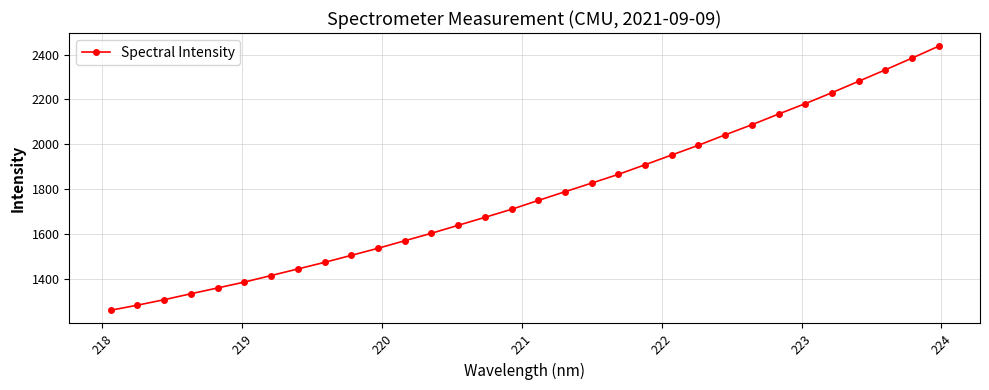

True or false: the data has more than 2 interior local peaks.

False